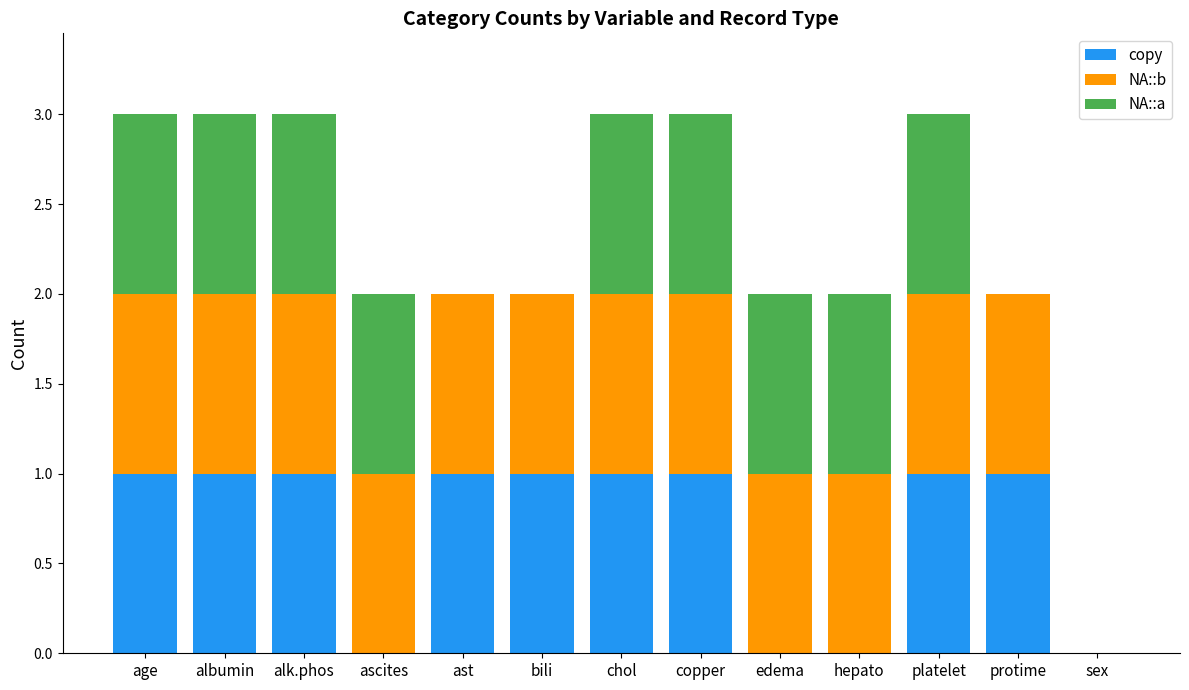

What is the total value across all series at albumin?

3